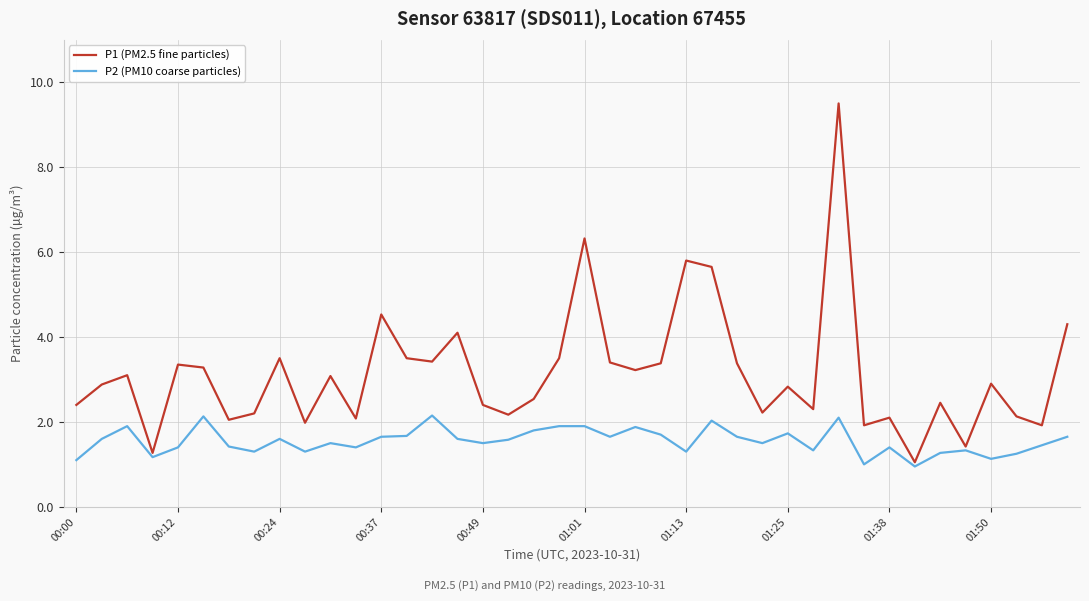

What is the maximum value for P1 (PM2.5 fine particles)?

9.5